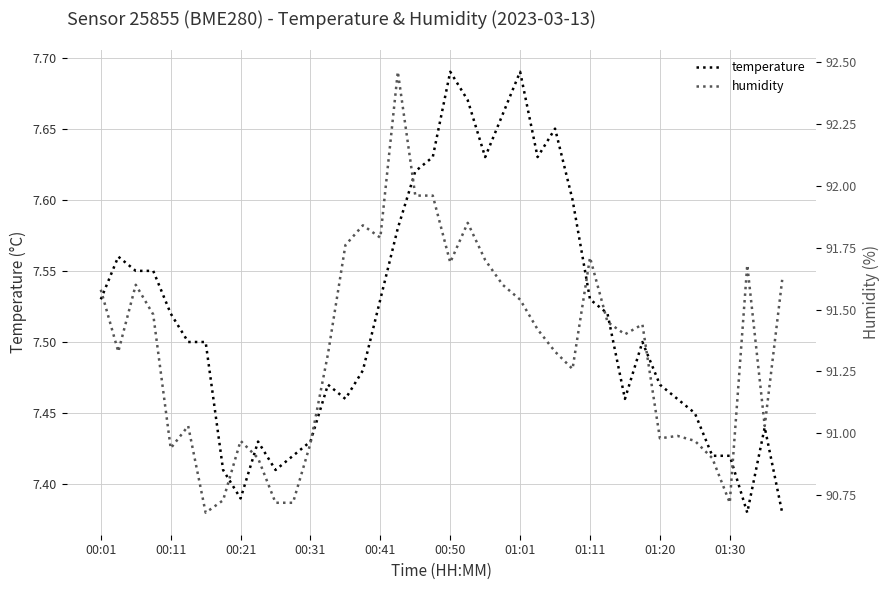

Which series has the largest range (max minus min)?

humidity